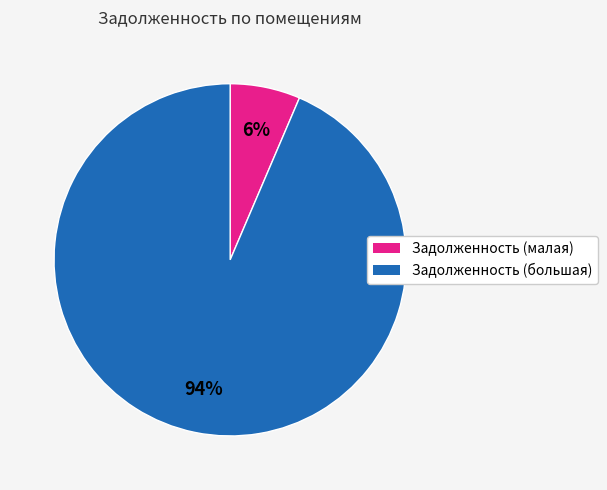

Does any single category account for the majority?

Yes